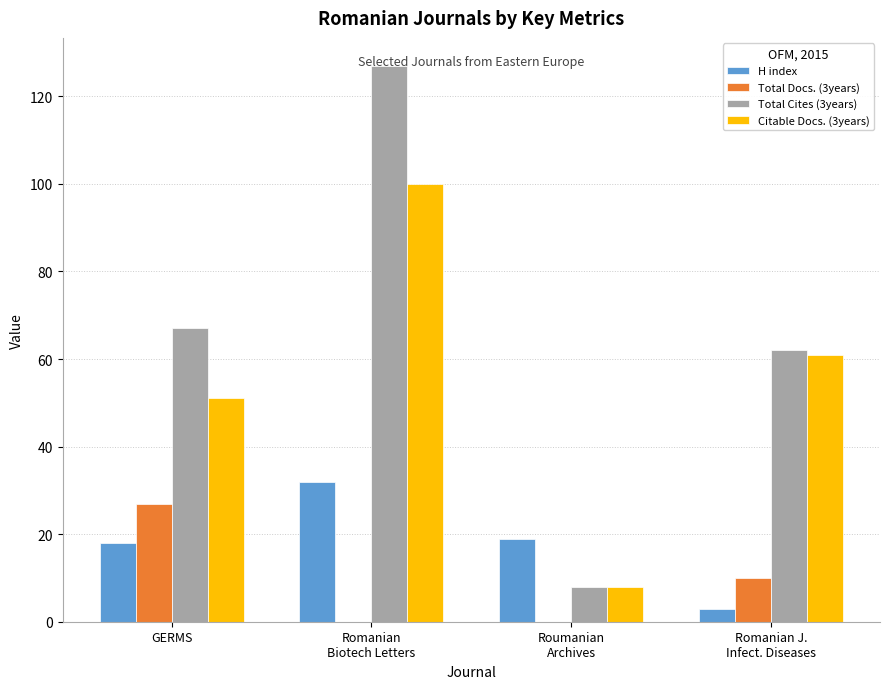

What is the greatest value displayed?

127